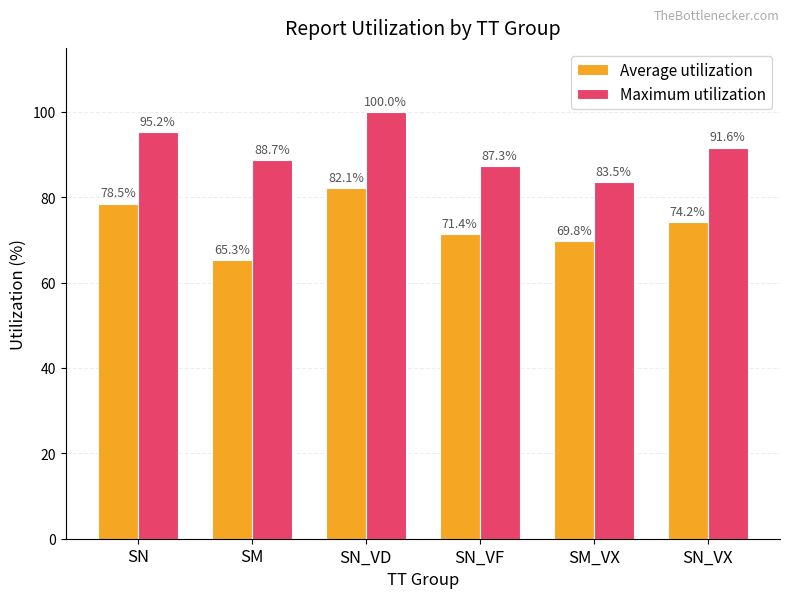

Which category has the lowest value in the Average utilization series?

SM